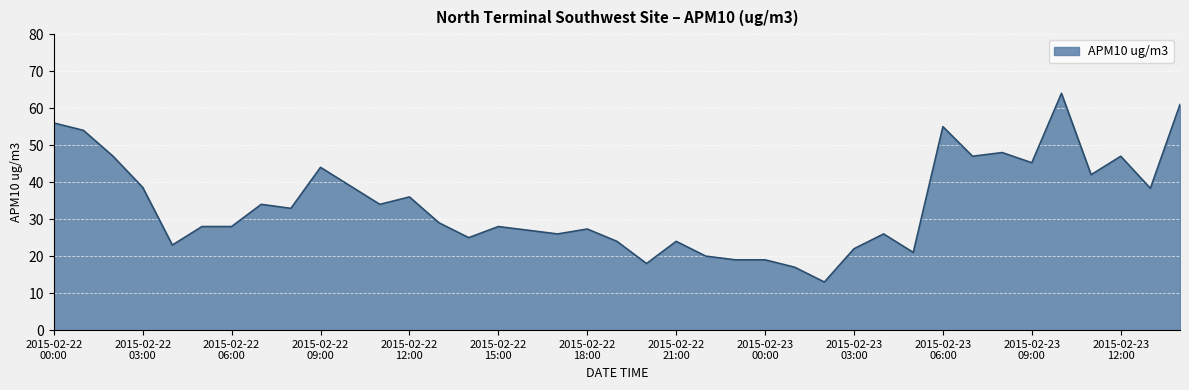

What is the maximum value shown in the chart?

64.0